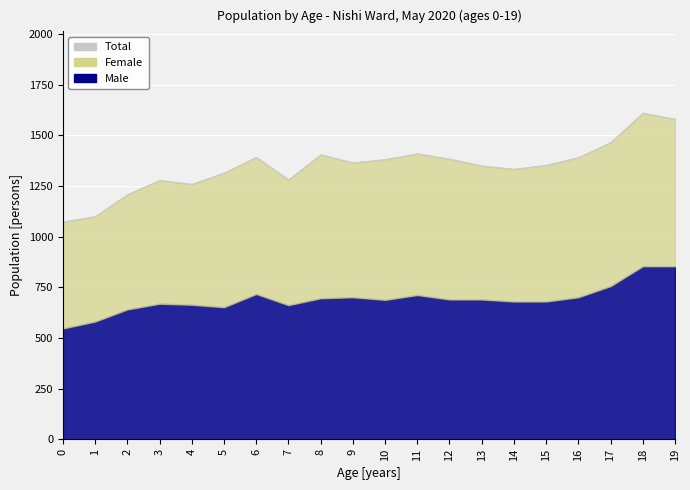

Read the Female value at 14.

653